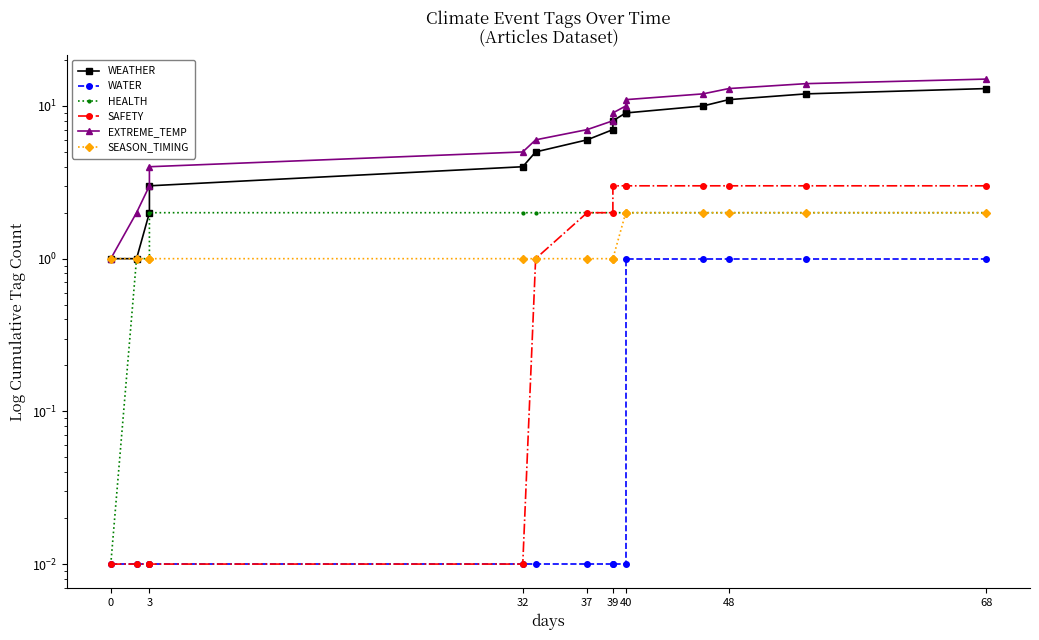

Is it true that WATER equals 0.0 at 40?

False